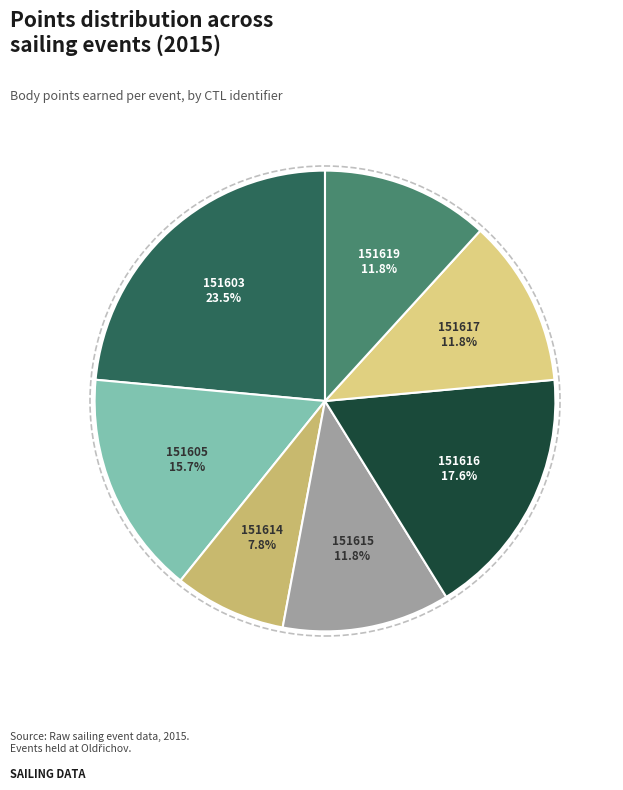

Count the number of slices in the pie.

7